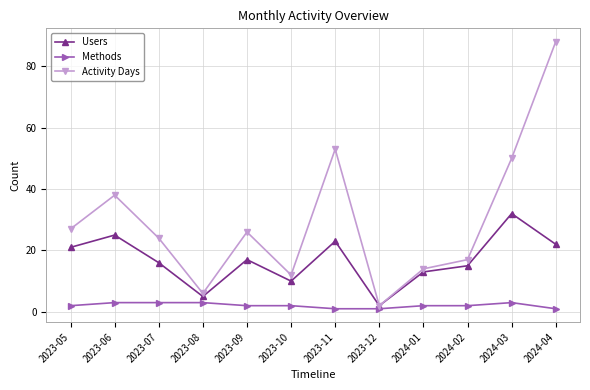

What is the lowest value of the Activity Days series?

2